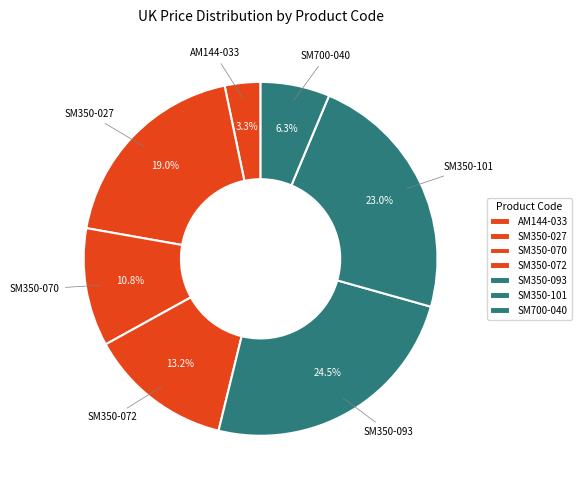

How many slices are in this pie chart?

7